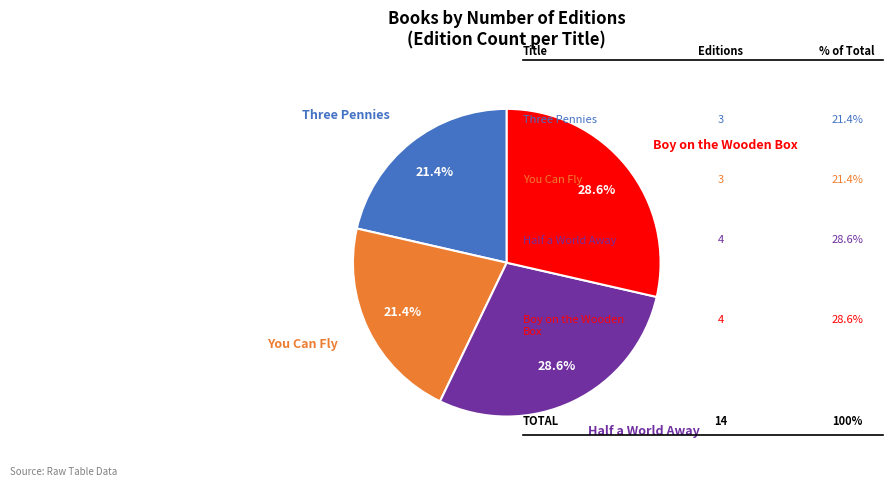

What portion of the pie excludes Three Pennies?

78.6%